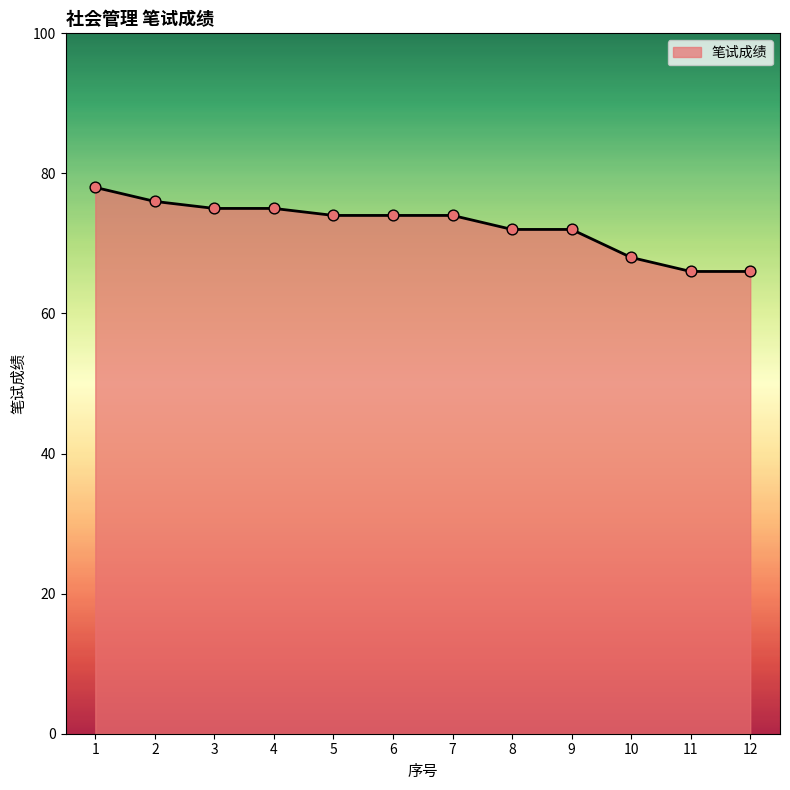

What is the change in value from 7 to 10?

-6